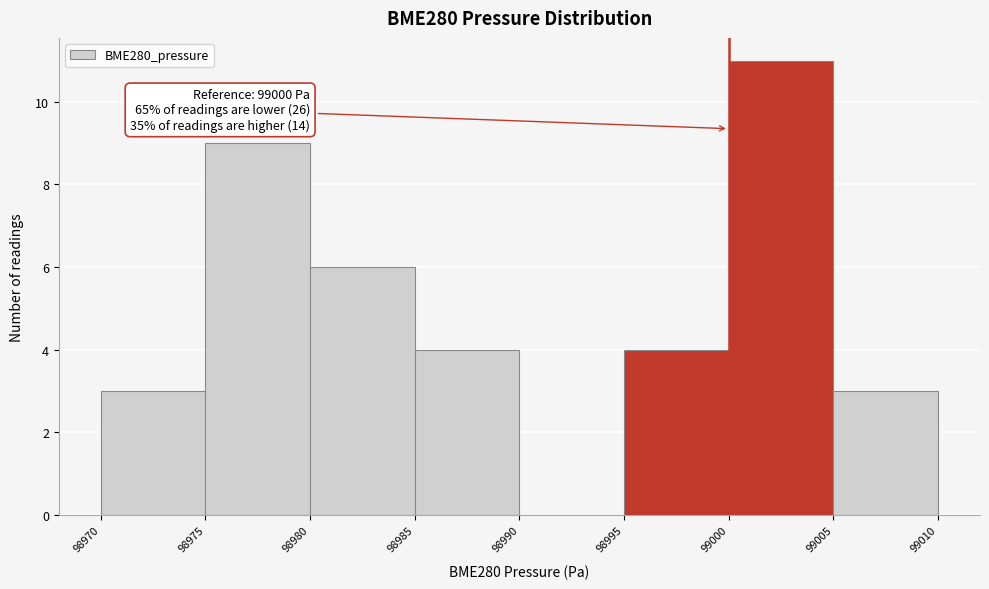

Over which range of the x-axis is the bar tallest?

99000 to 99005